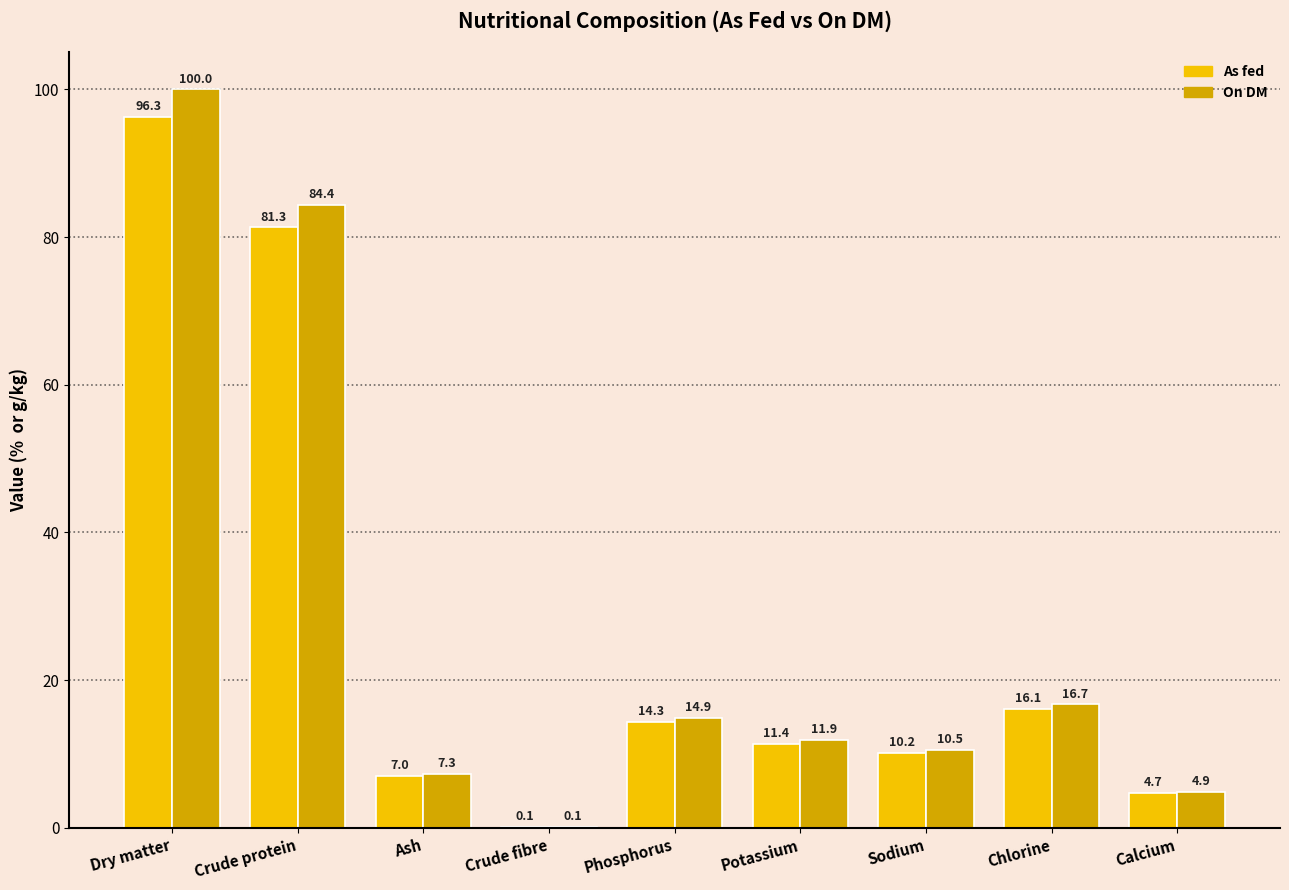

What is the greatest value displayed?

100.0